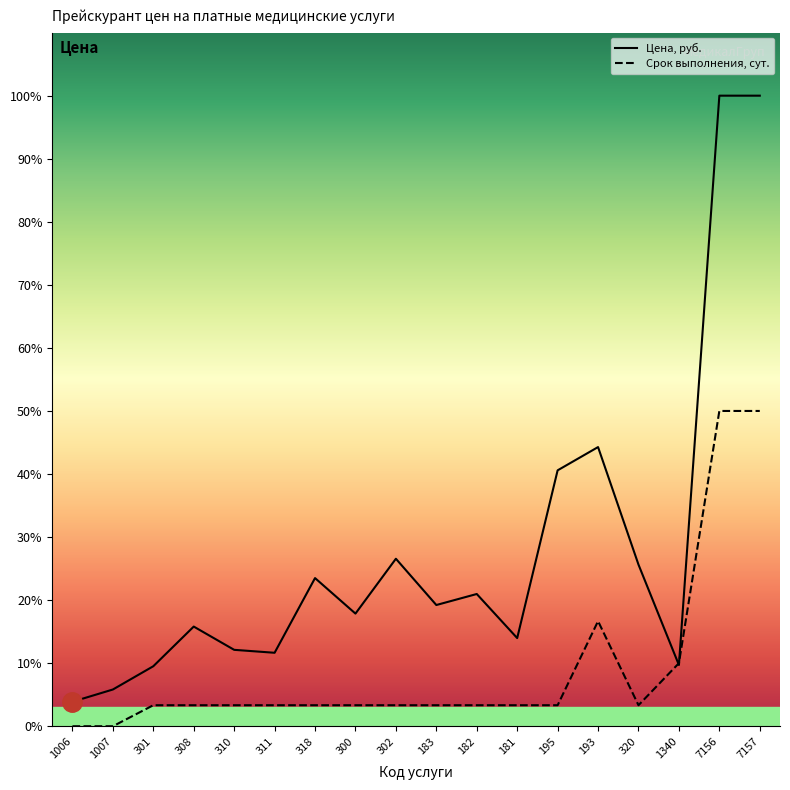

What is the average value of the Срок выполнения, сут. series?

238.4